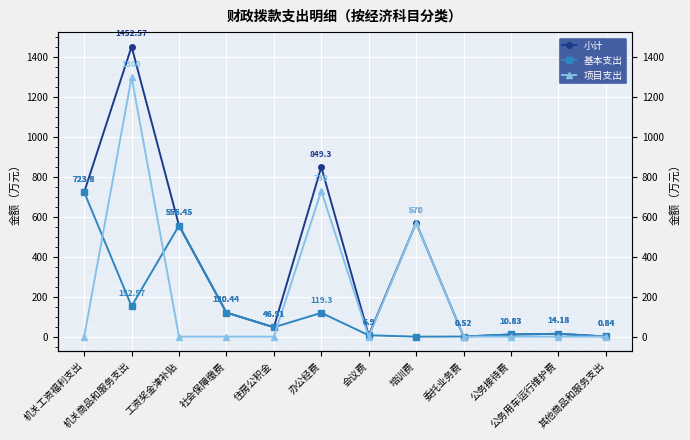

True or false: 基本支出 and 小计 intersect in this chart.

False